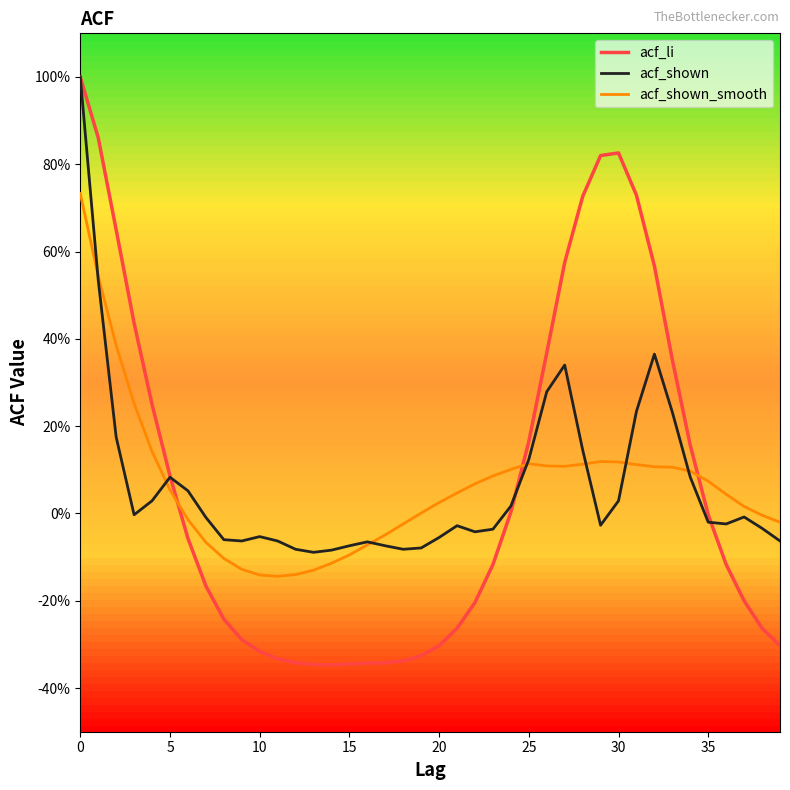

True or false: acf_shown_smooth and acf_shown intersect in this chart.

True